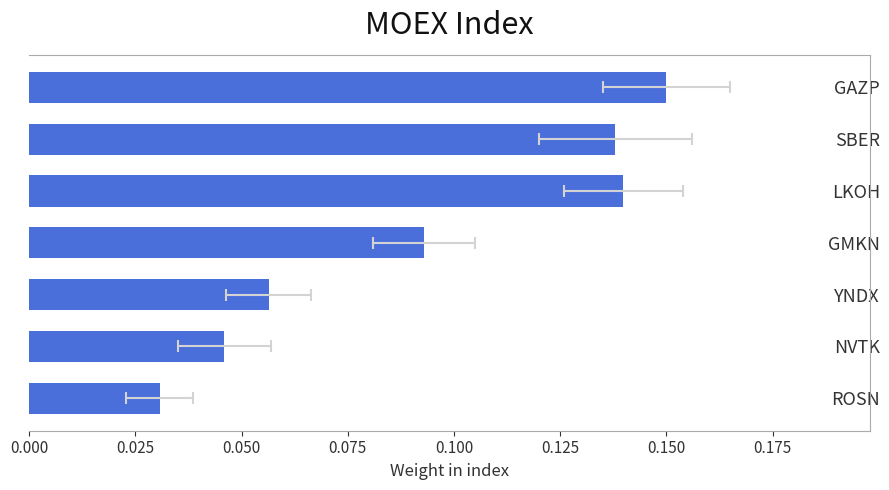

Are the bars grouped side by side (vs. stacked)?

No